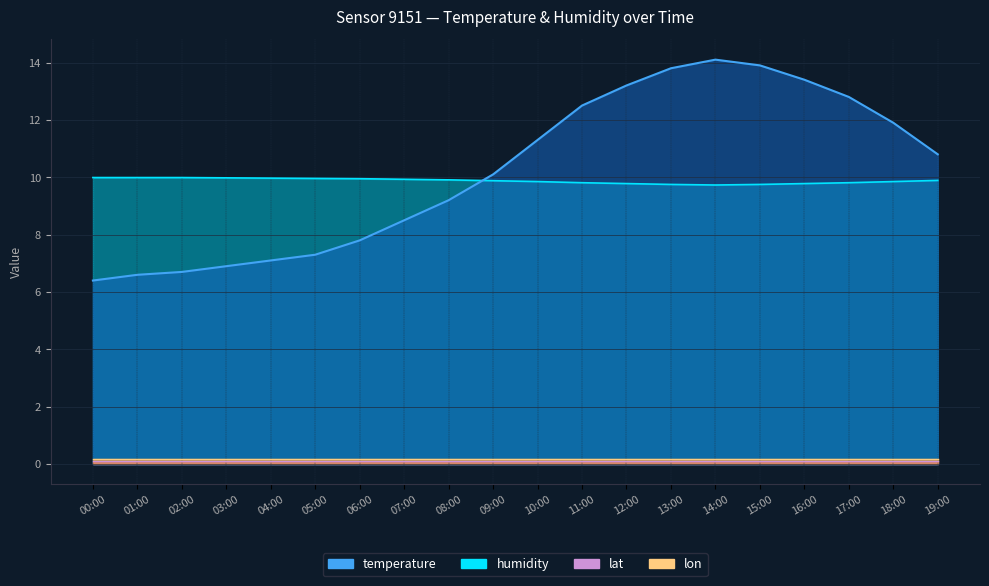

What is the spread (max minus min) of values at 00:00?

3.6